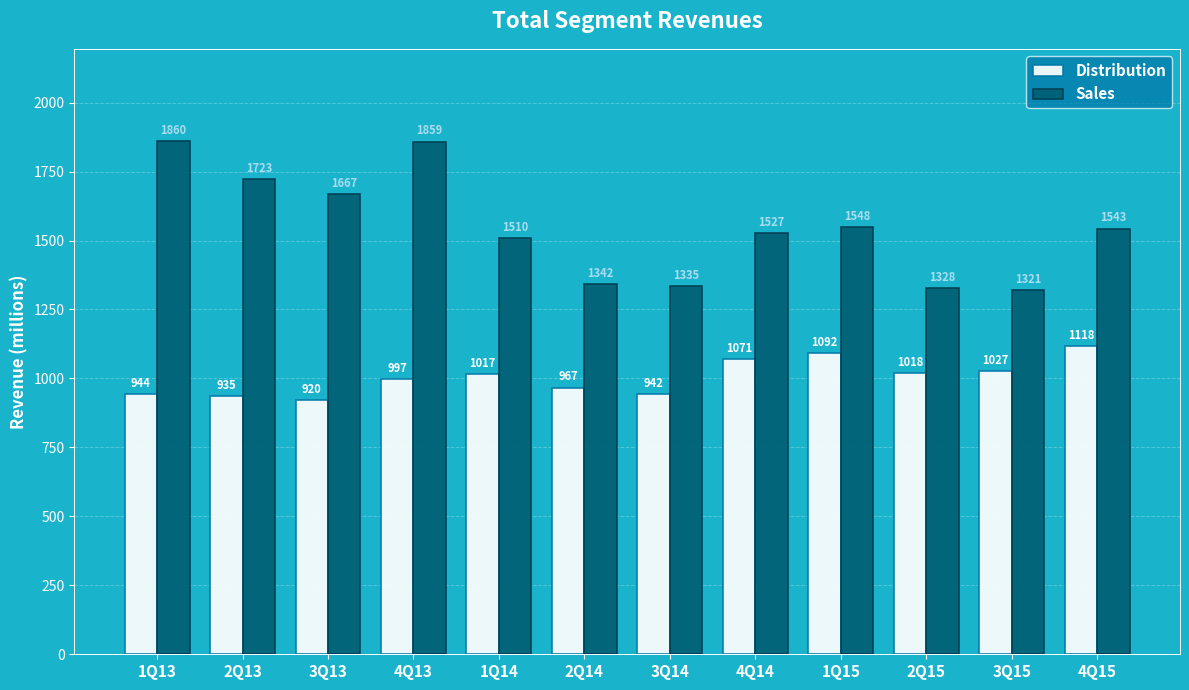

Between 2Q13 and 1Q14, which series saw the biggest shift?

Sales